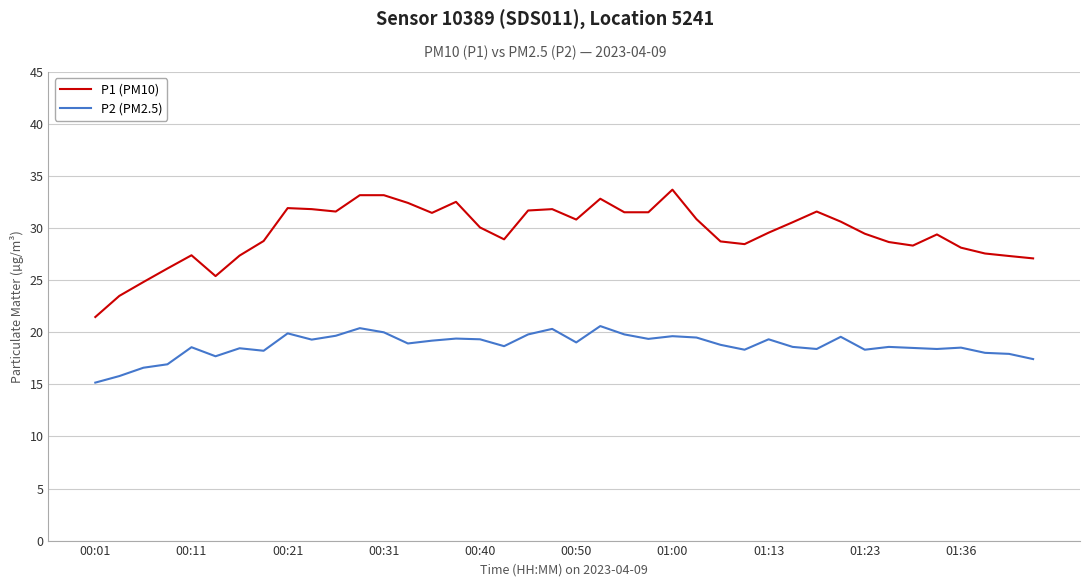

Rank the series by their average value, from highest to lowest.

P1 (PM10), P2 (PM2.5)